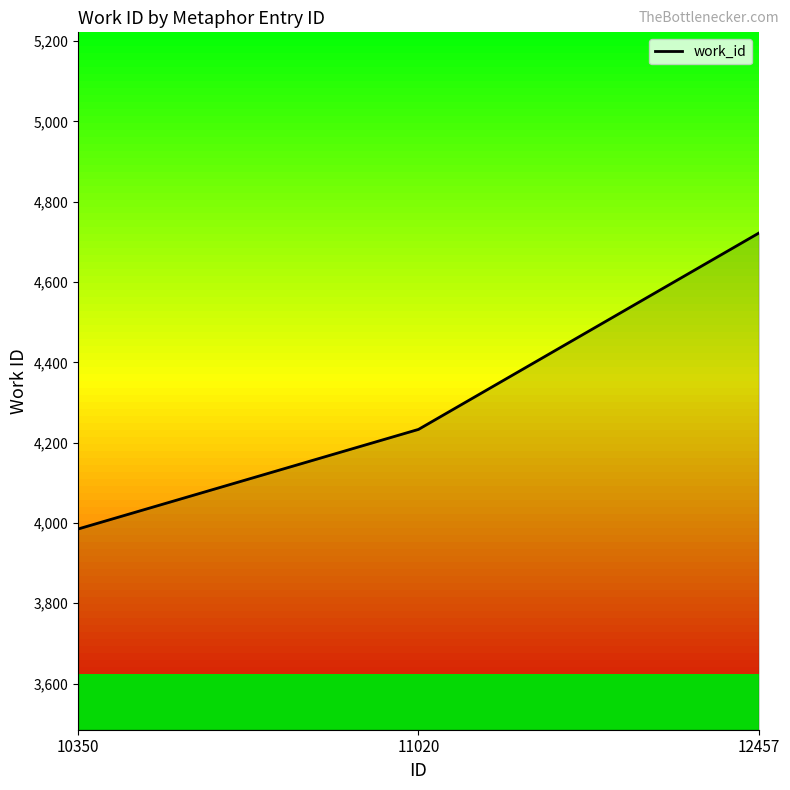

What is the difference between the values at 10350 and 11020?

248